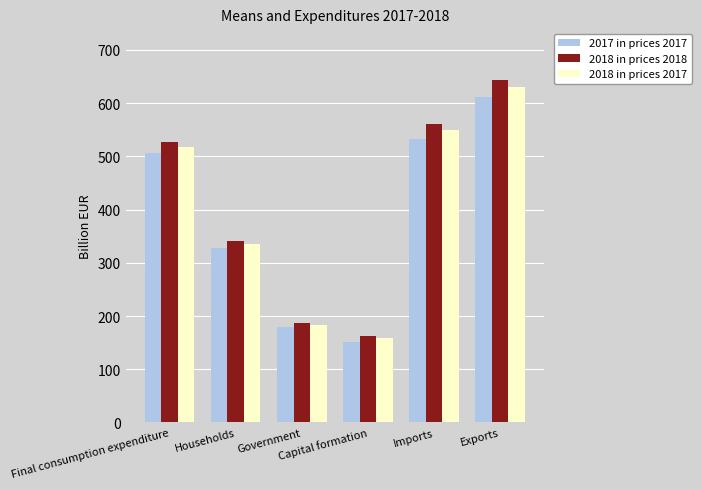

Which category has the highest value across all series?

Exports